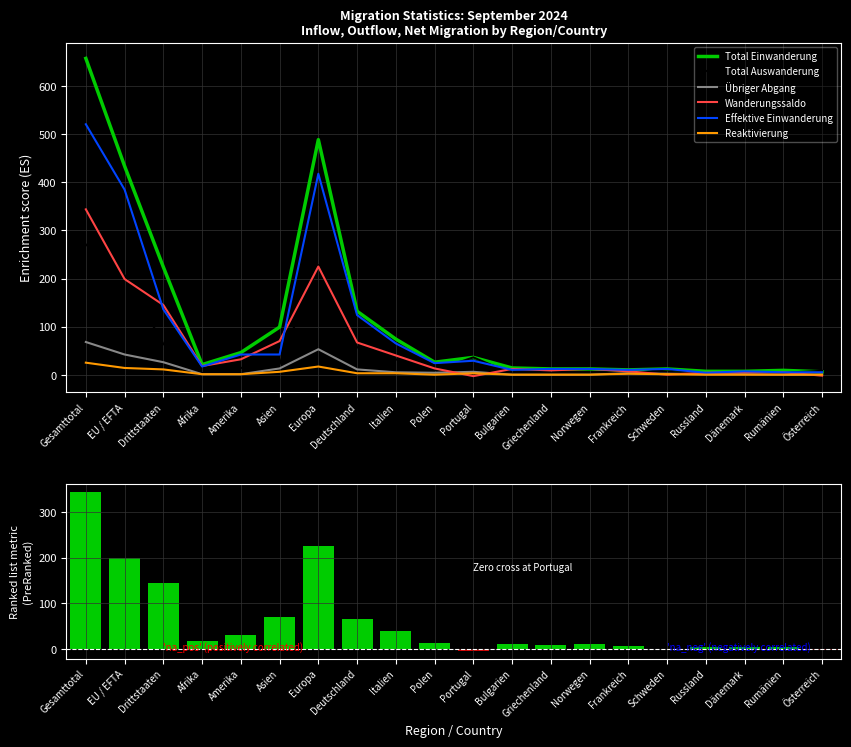

At Griechenland, list the series in order from largest to smallest.

Total Einwanderung, Effektive Einwanderung, Wanderungssaldo, Total Auswanderung, Übriger Abgang, Reaktivierung